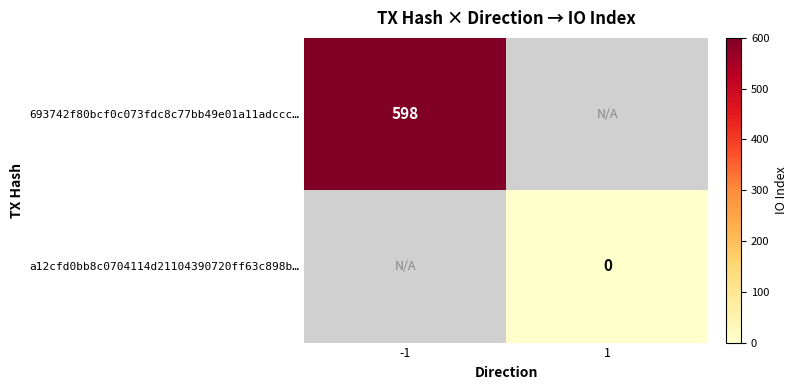

What is the maximum value shown in the chart?

598.0